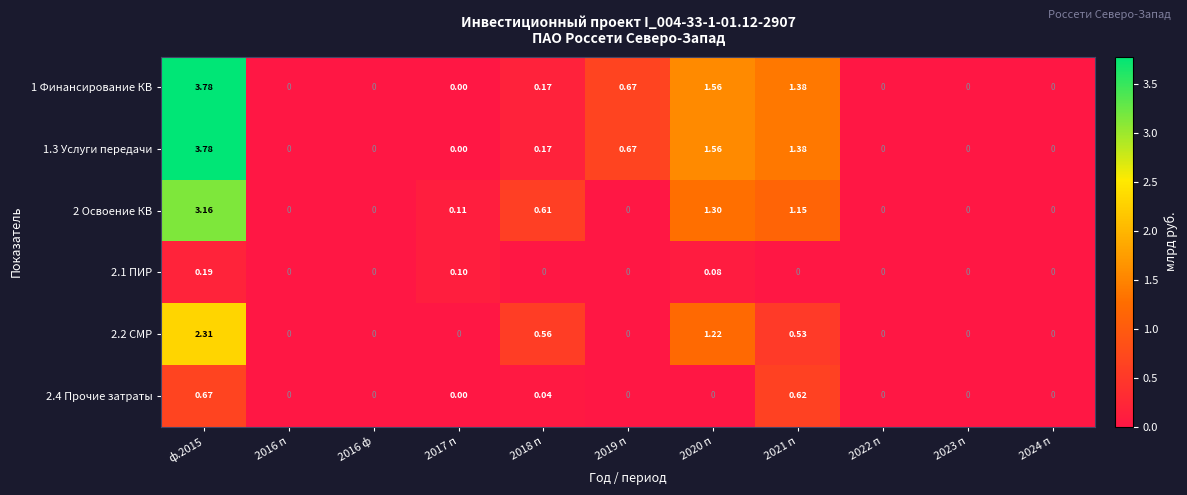

Count the number of categories in the chart.

11